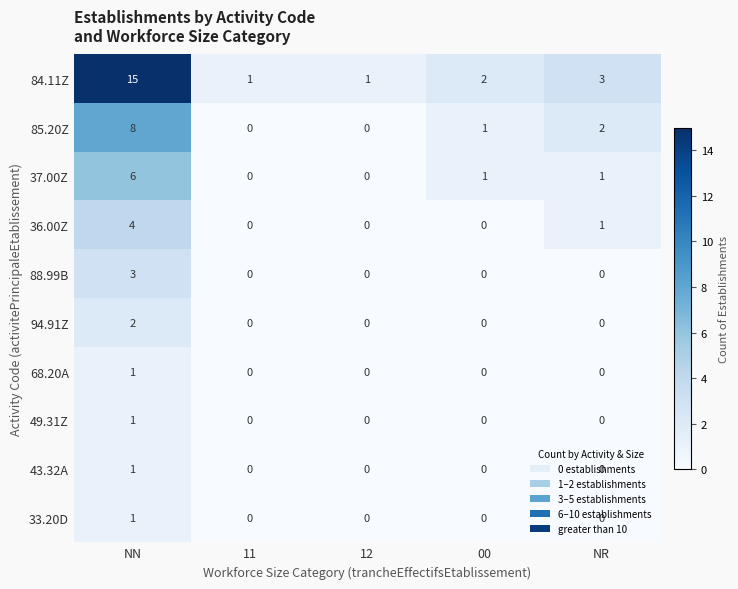

Which series changed the most between NN and 11?

84.11Z